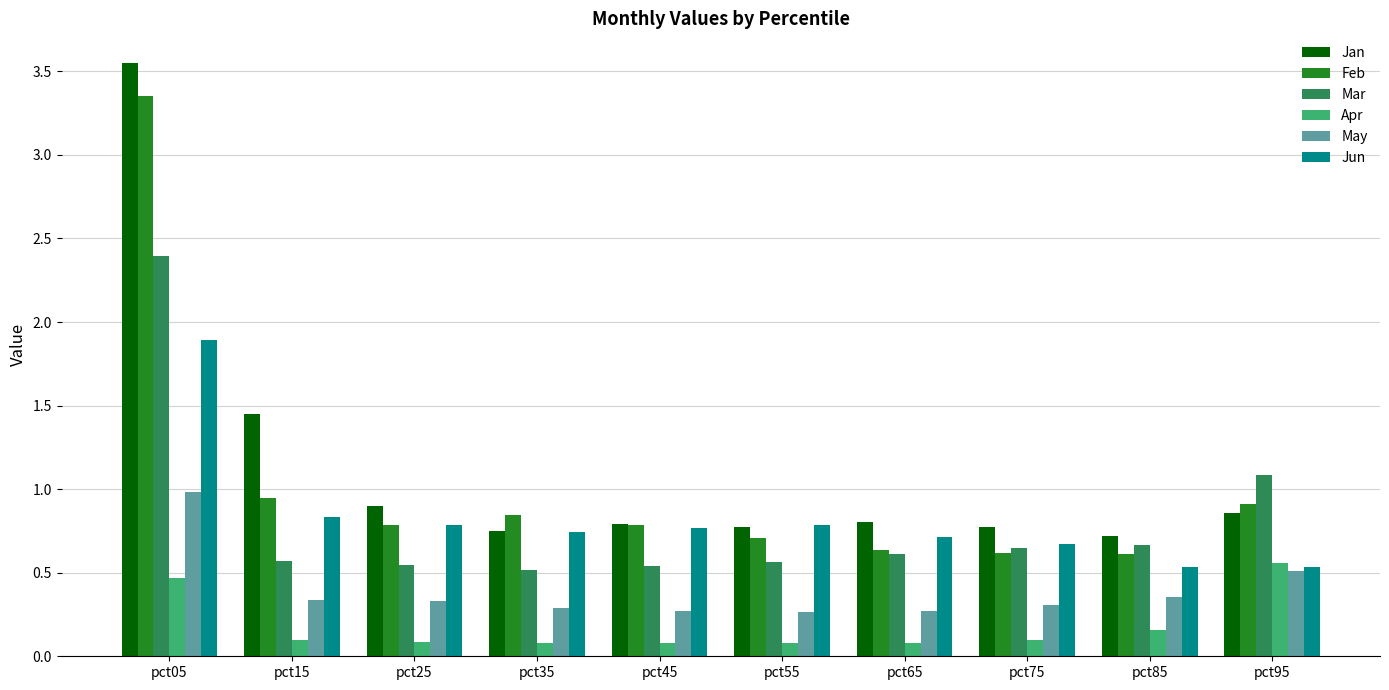

True or false: Mar has a value of 0.5 at pct45.

True